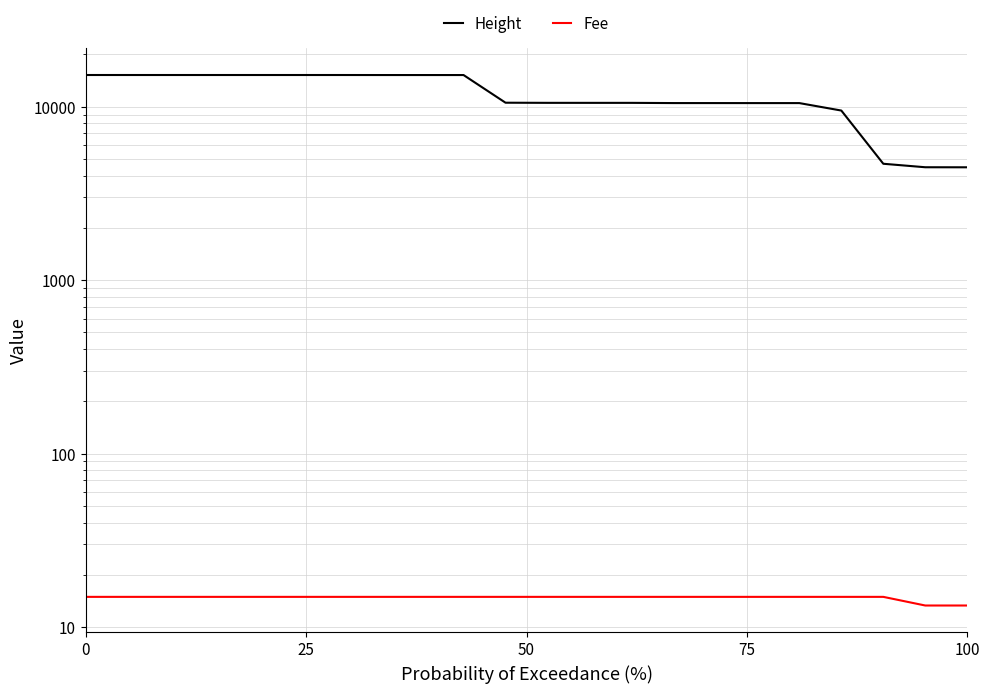

Reading left to right, extract all data points from this chart.

Height: 15217.0	15216.0	15216.0	15216.0	15216.0	15216.0	15216.0	15211.0	15209.0	15209.0	10534.0	10515.0	10513.0	10513.0	10484.0	10483.0	10481.0	10481.0	9493.0	4684.0	4472.0	4469.0
Fee: 14.9	14.9	14.9	14.9	14.9	14.9	14.9	14.9	14.9	14.9	14.9	14.9	14.9	14.9	14.9	14.9	14.9	14.9	14.9	14.9	13.3	13.3